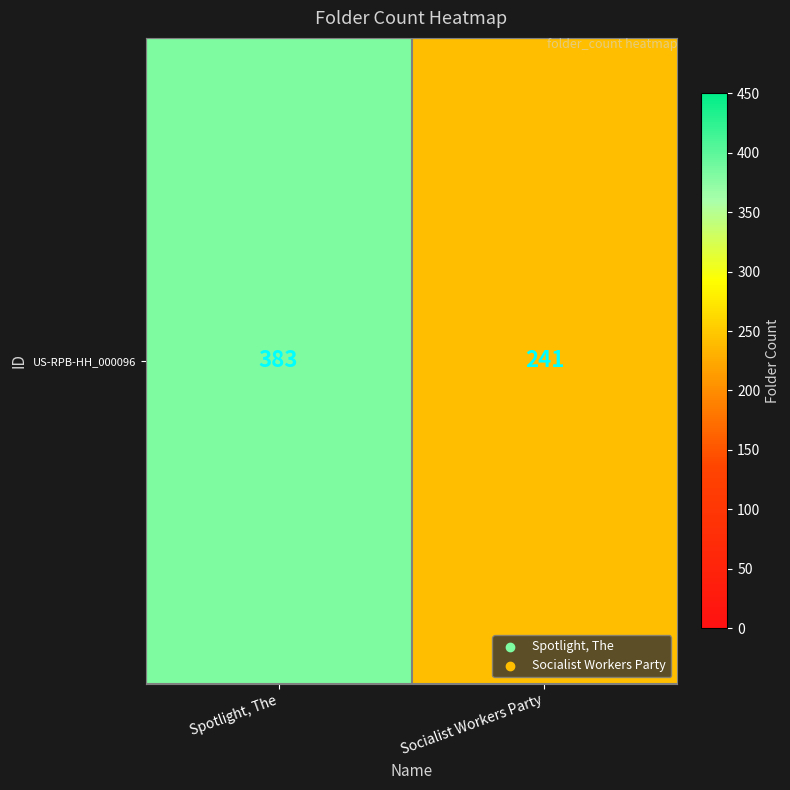

Reading right to left, what are all the values shown in this chart?

241	383